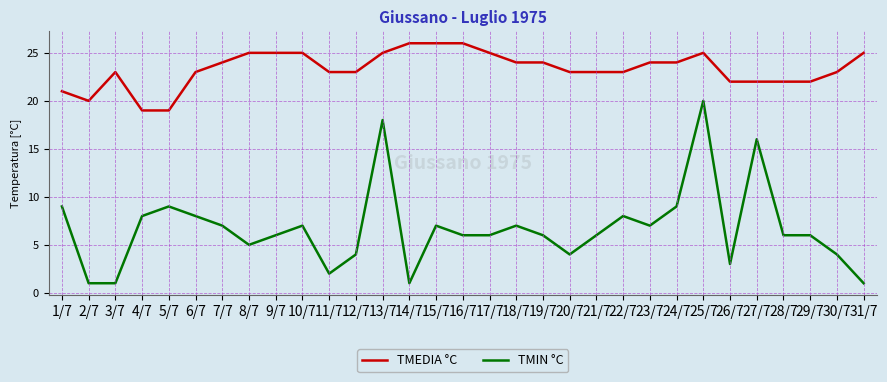

Which series has the largest range (max minus min)?

TMIN °C